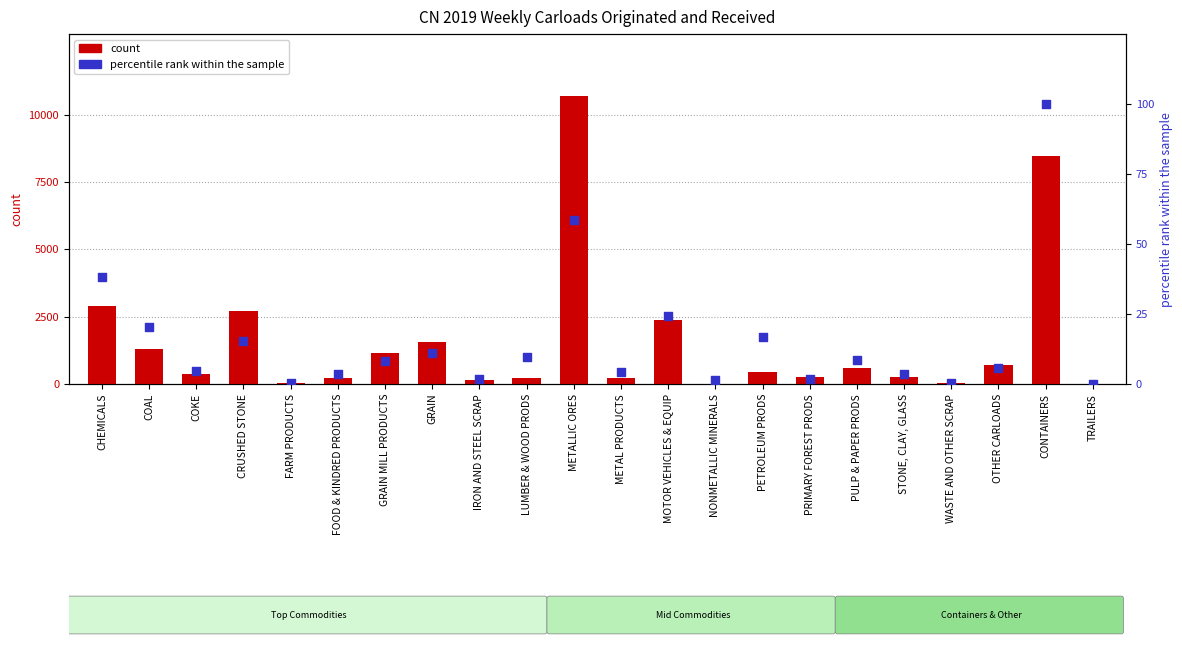

Which series contains the lowest Y value?

count